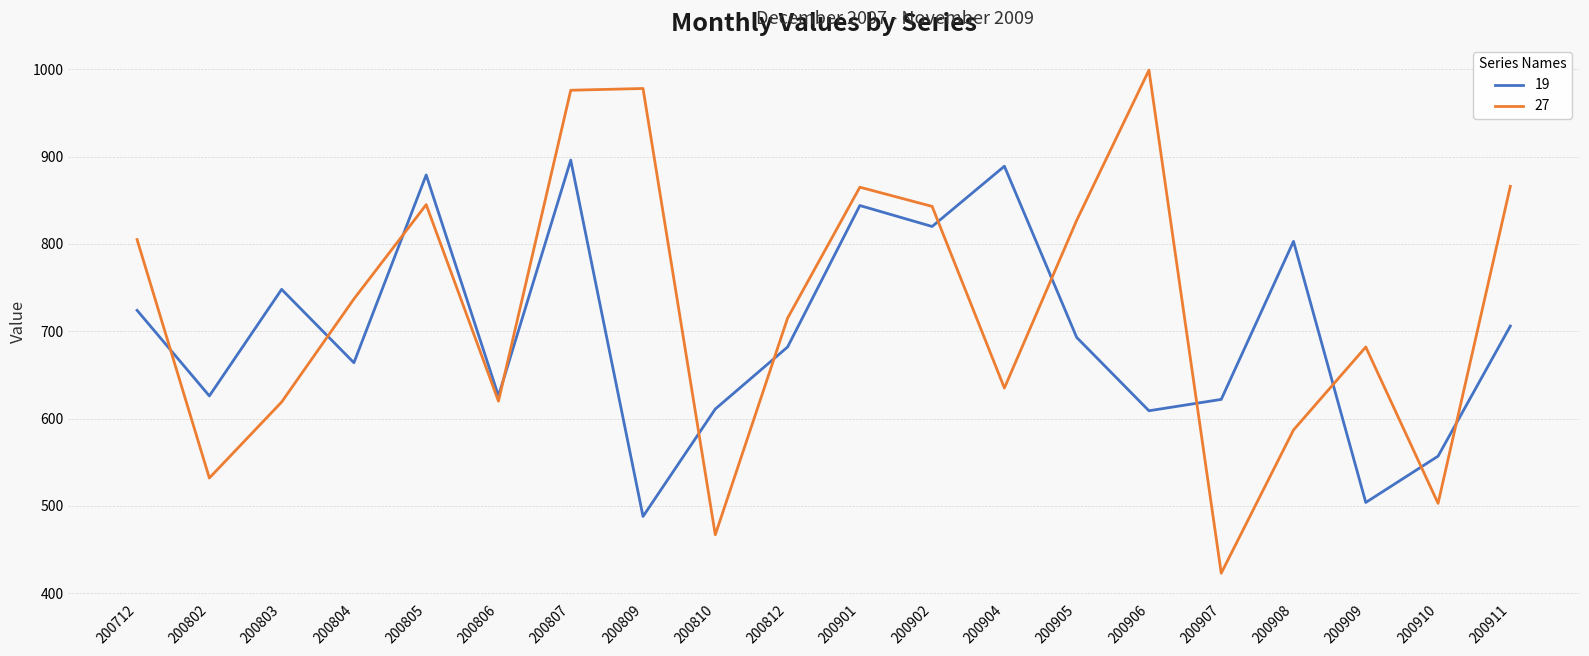

How many interior local valleys does the 19 series have?

7